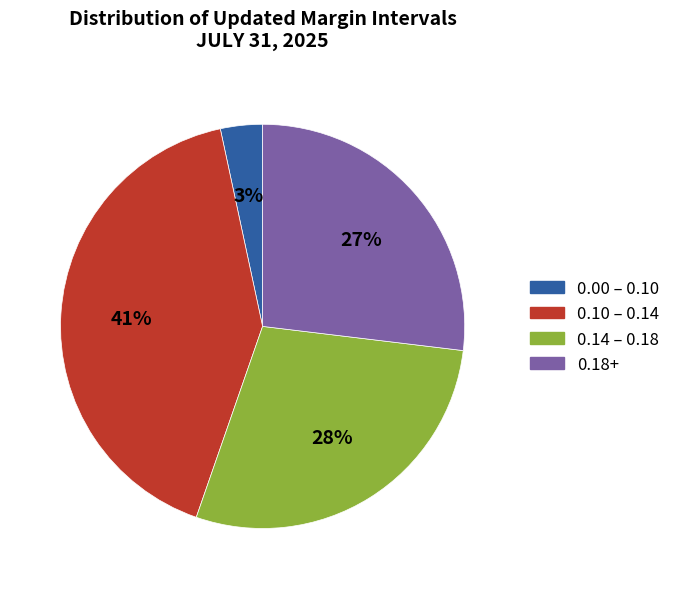

What is the ratio of the value at 0.10 – 0.14 to the value at 0.18+?

1.5